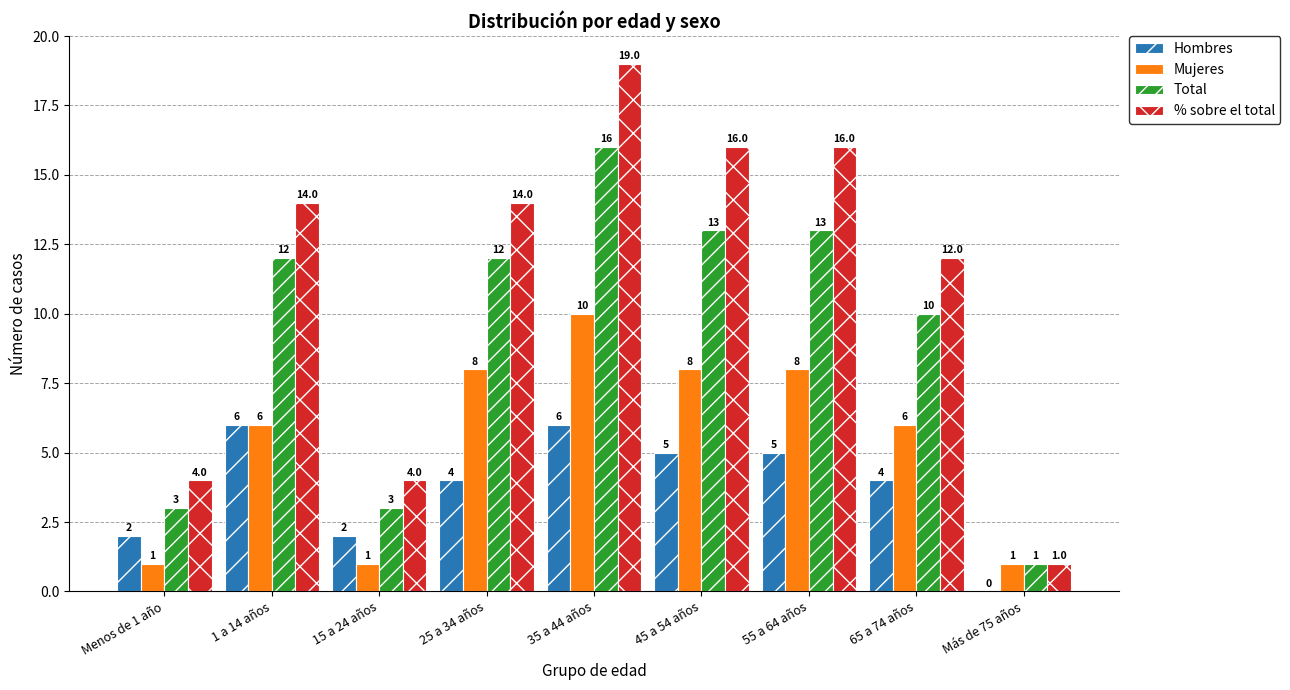

Which category has the highest value across all series?

35 a 44 años